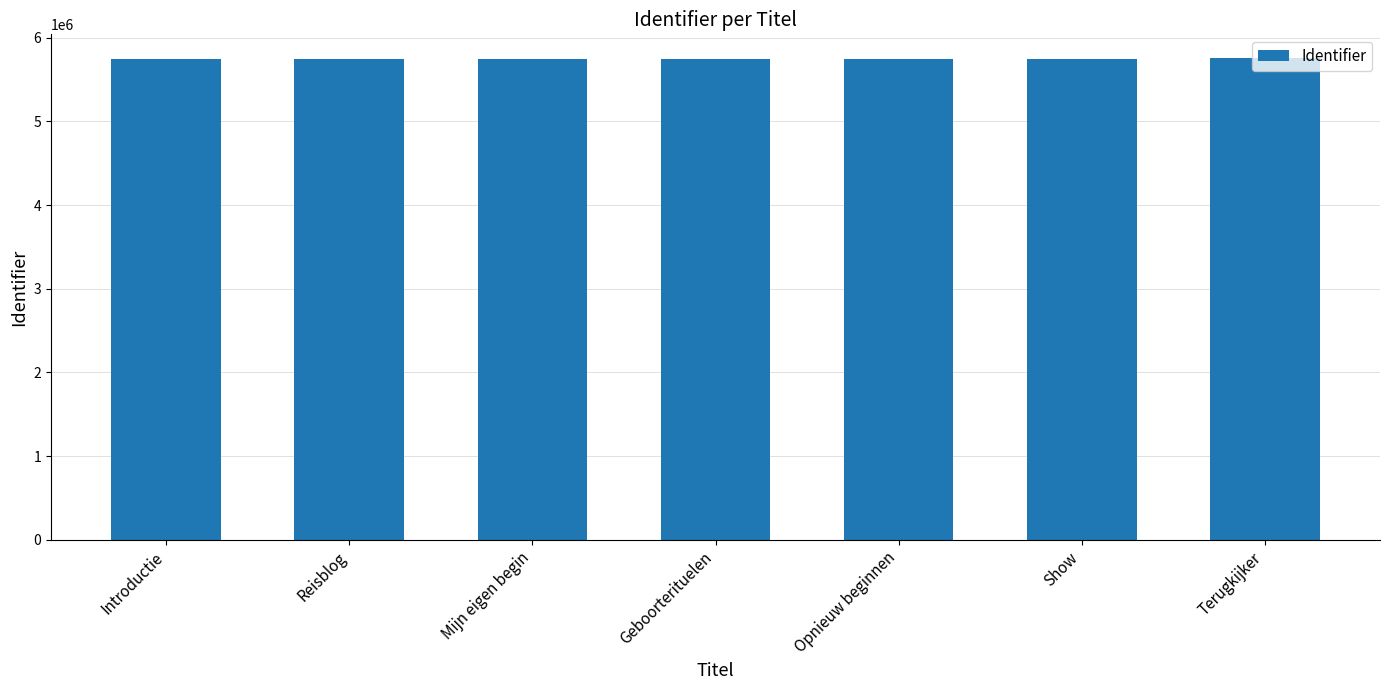

Approximately how many times larger is the value at Introductie compared to Geboorterituelen?

1.0